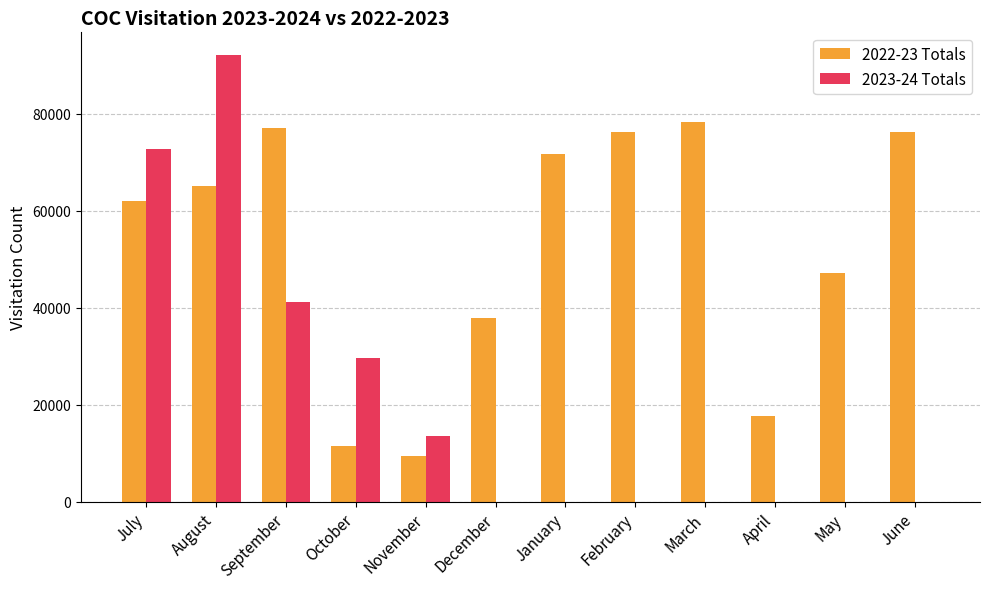

The 2022-23 Totals series shows 10473 at May. True or false?

False